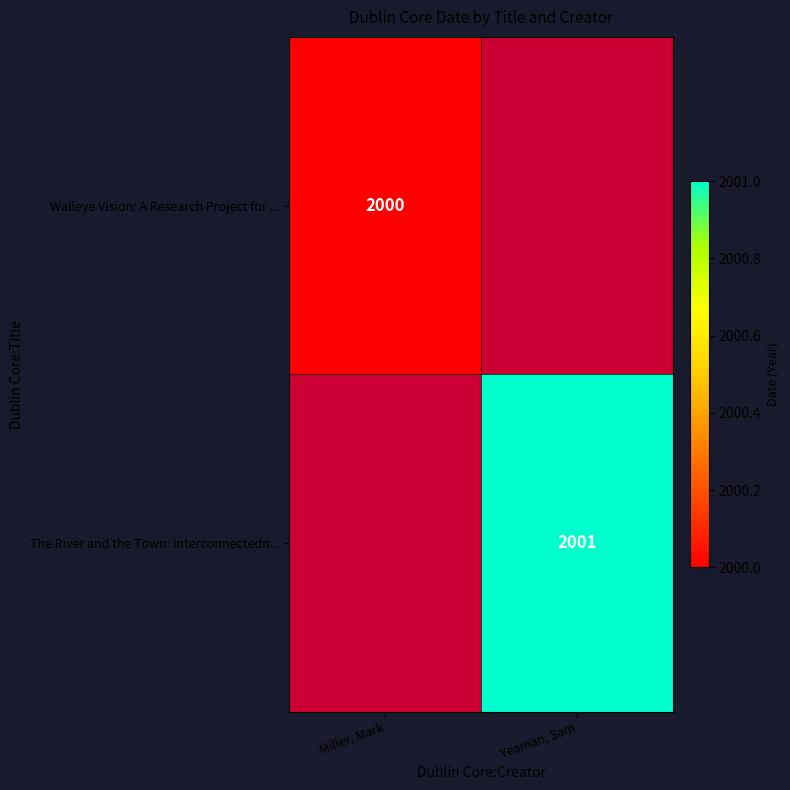

The The River and the Town: Interconnectedn... series shows 715 at Yeaman, Sam. True or false?

False